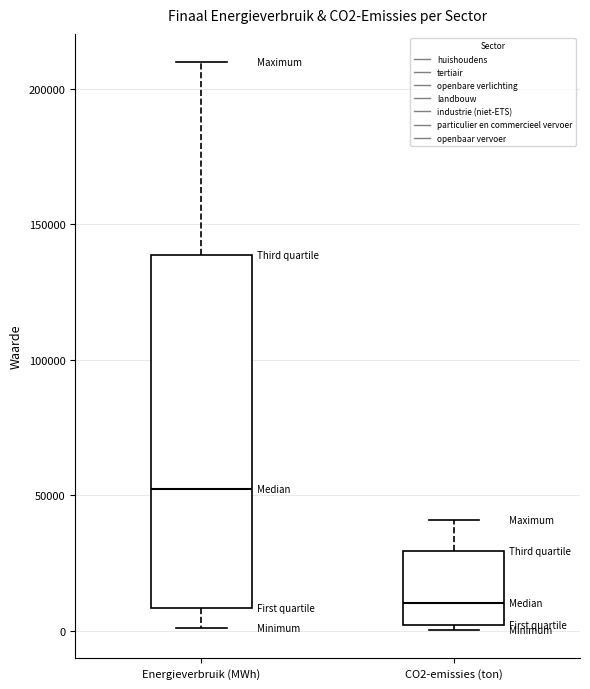

Comparing the boxes themselves (not the whiskers), which one is the tallest?

Energieverbruik (MWh)